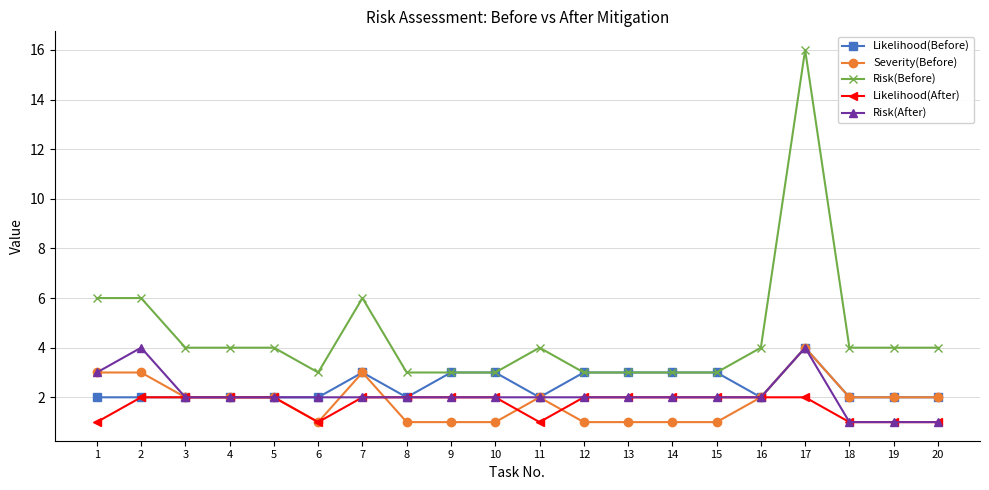

Is the value of Risk(Before) at 6 greater than the value of Risk(After) at 10?

Yes